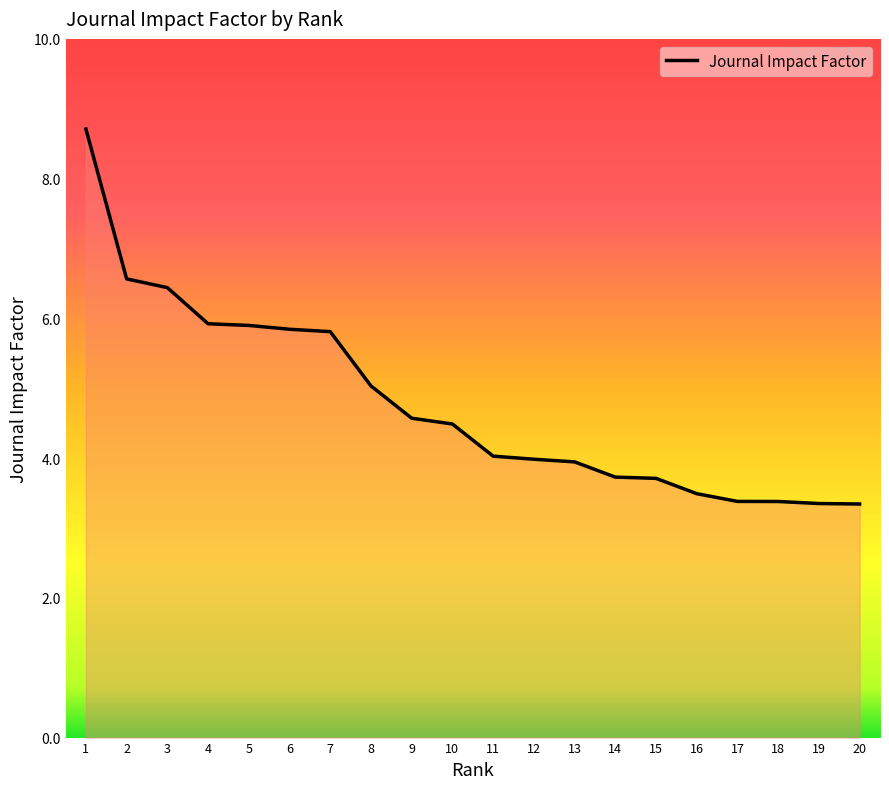

What is the ratio of the value at 8 to the value at 7?

0.9